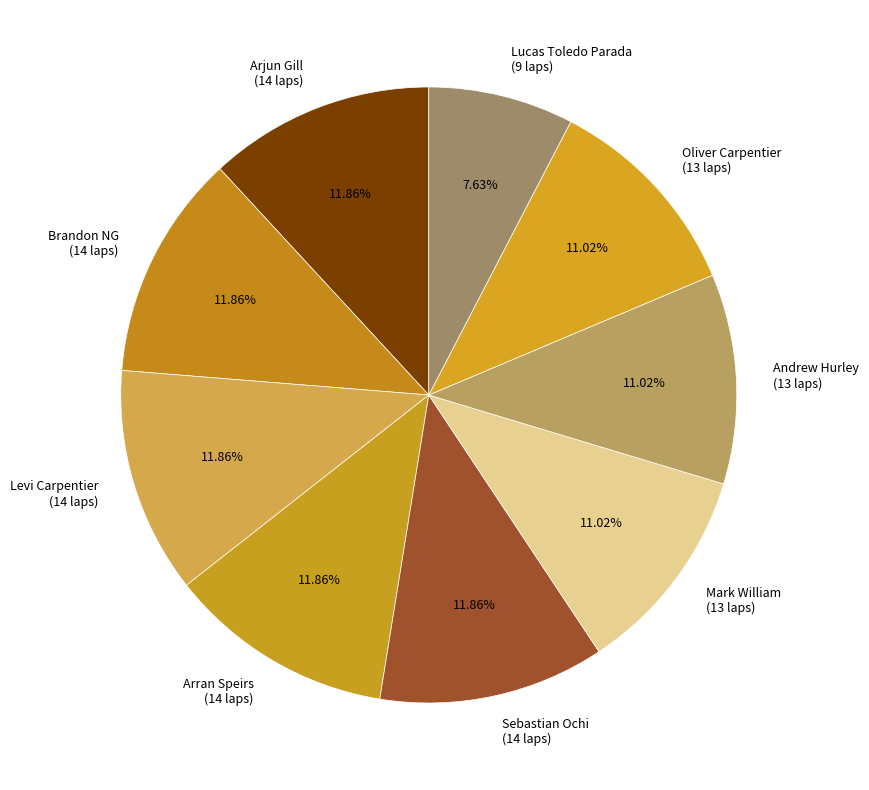

Count the number of slices in the pie.

9